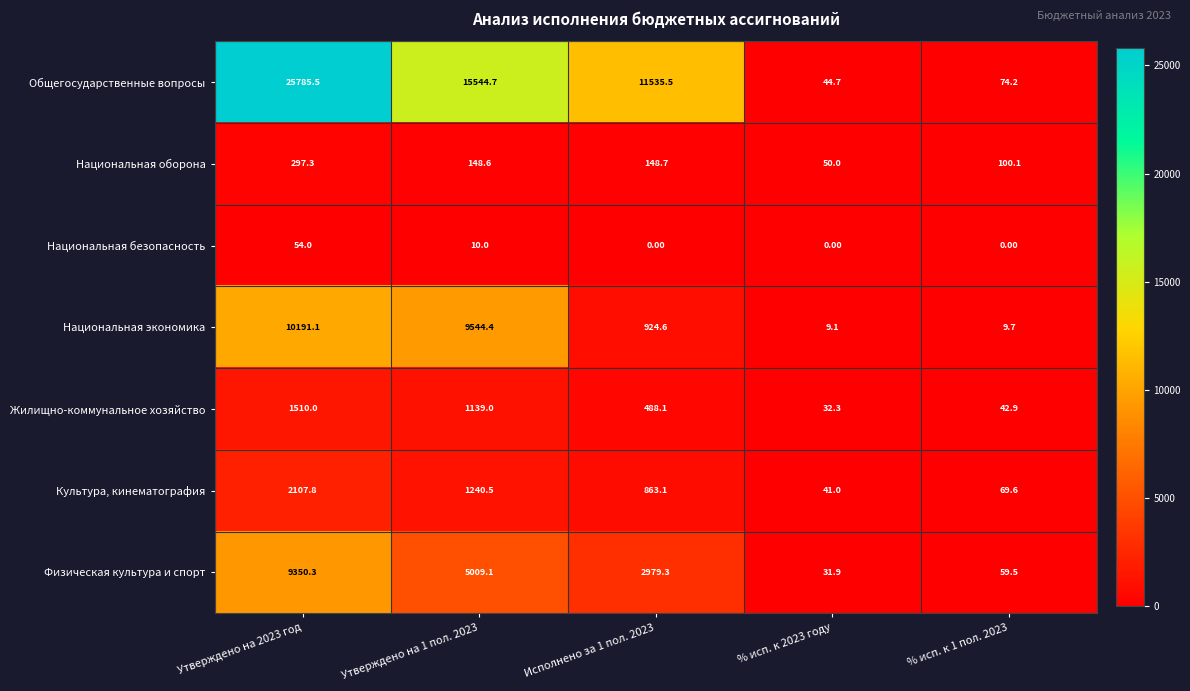

What is the total value across all series at % исп. к 1 пол. 2023?

356.0